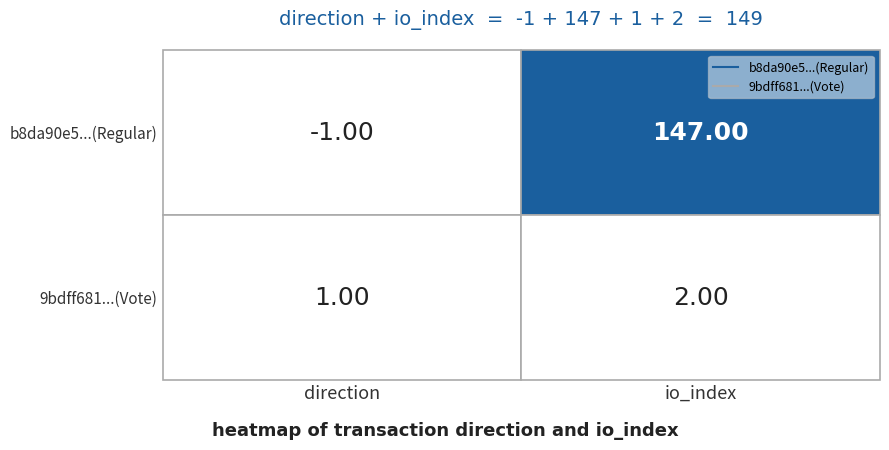

Reading left to right, transcribe all the data shown in this chart.

b8da90e5edaf3fd80b90698aec4cce3db2f87af: 0=-1	1=147
9bdff68150269fbb804b50ca455a6019312e4ae: 0=1	1=2